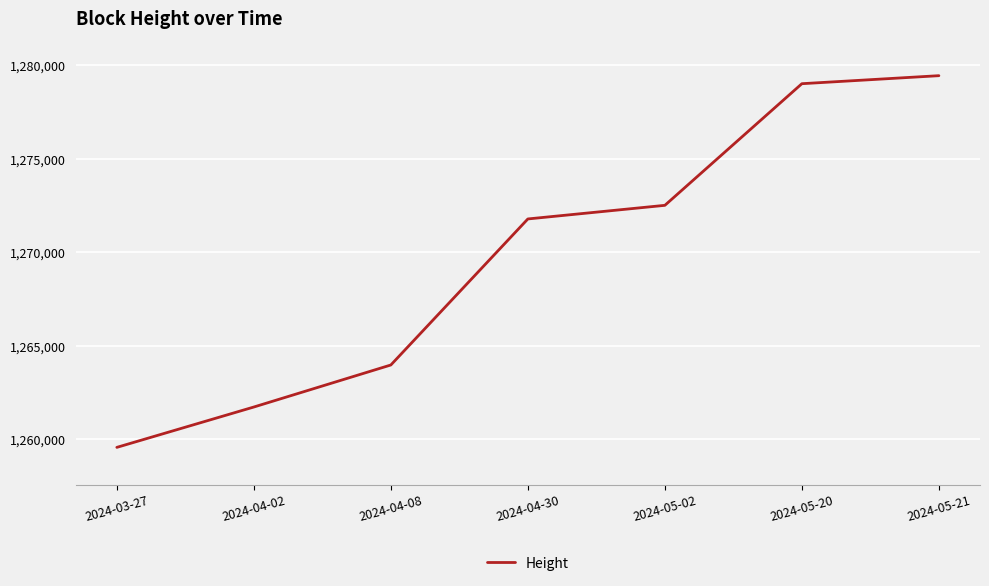

Reading left to right, what are all the values shown in this chart?

1259559	1261719	1263969	1271786	1272515	1279026	1279455